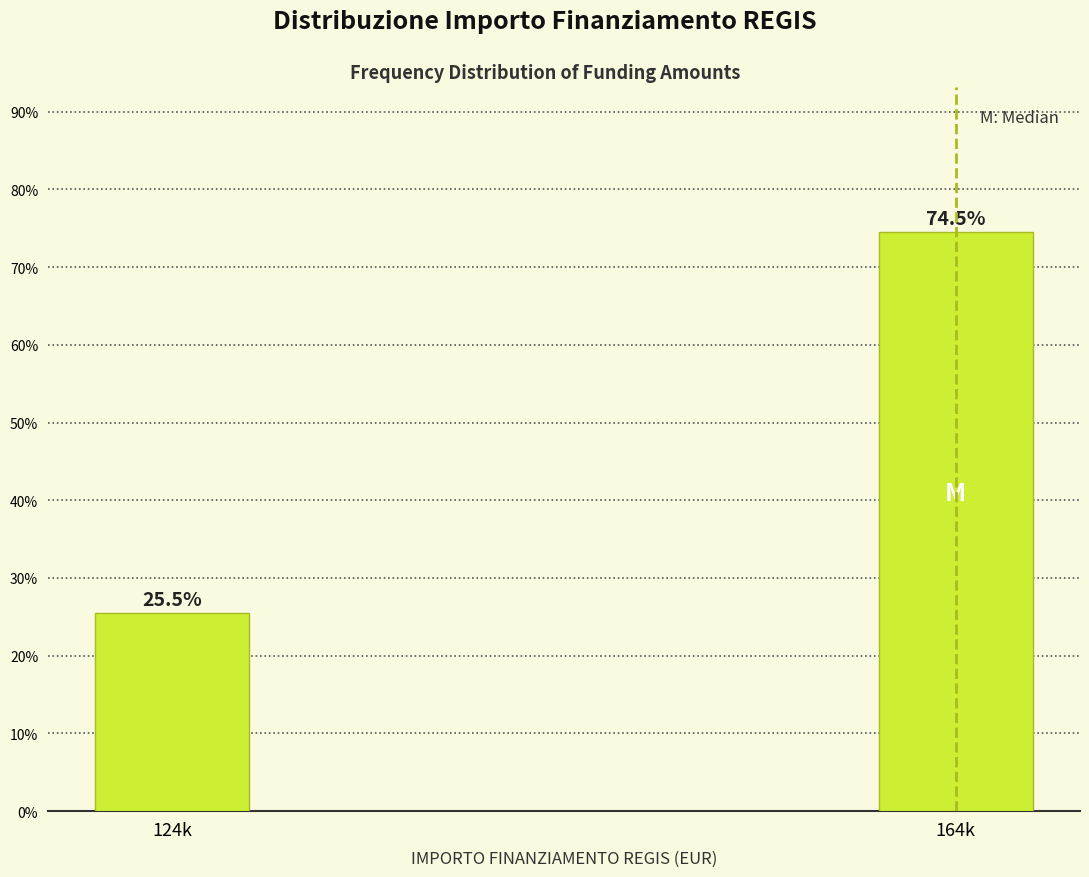

Reading left to right, list all the values displayed in this chart.

124k=25.5	164k=74.5